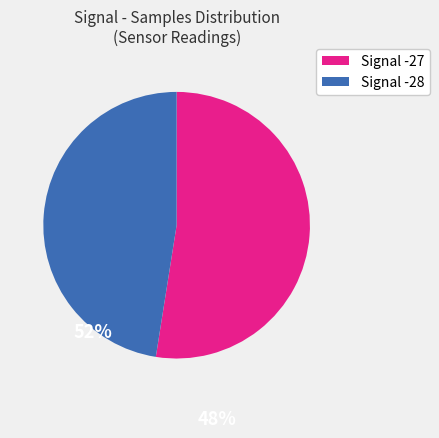

Is there a majority slice in this chart?

Yes